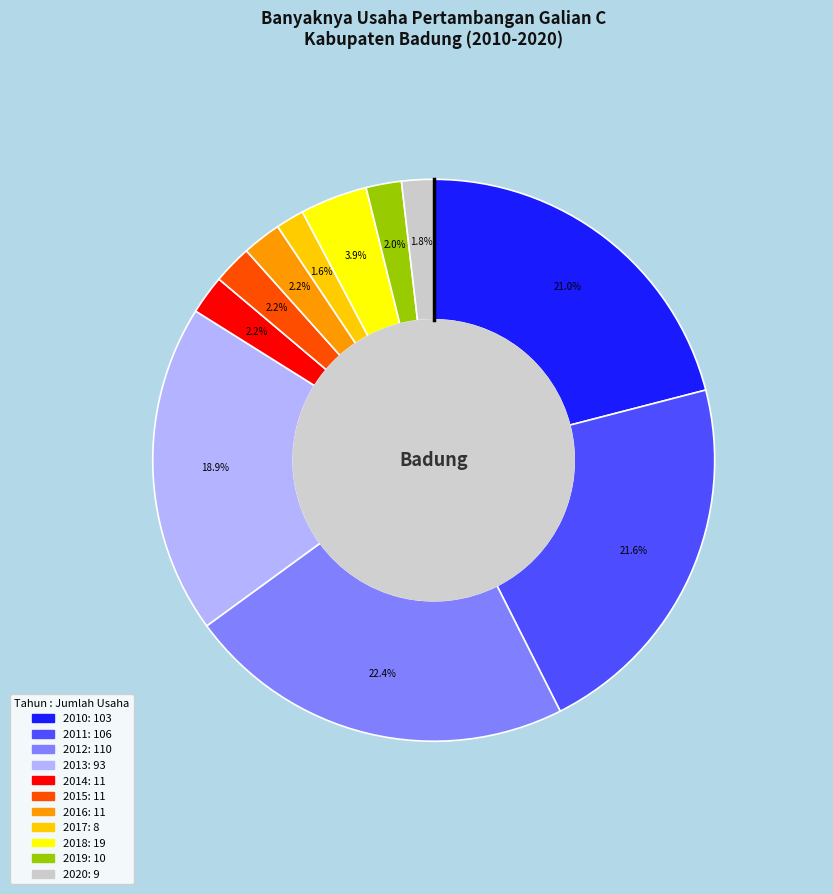

What is the largest slice in the pie chart?

2012